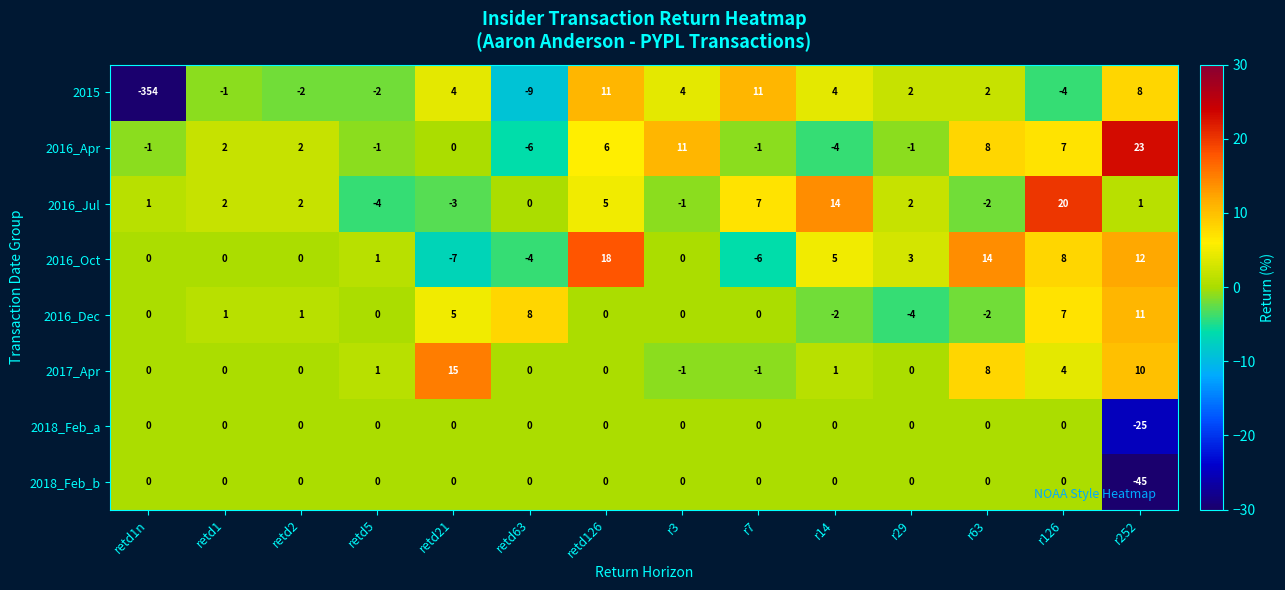

Where is 2015 nearest to the value -171?

retd63